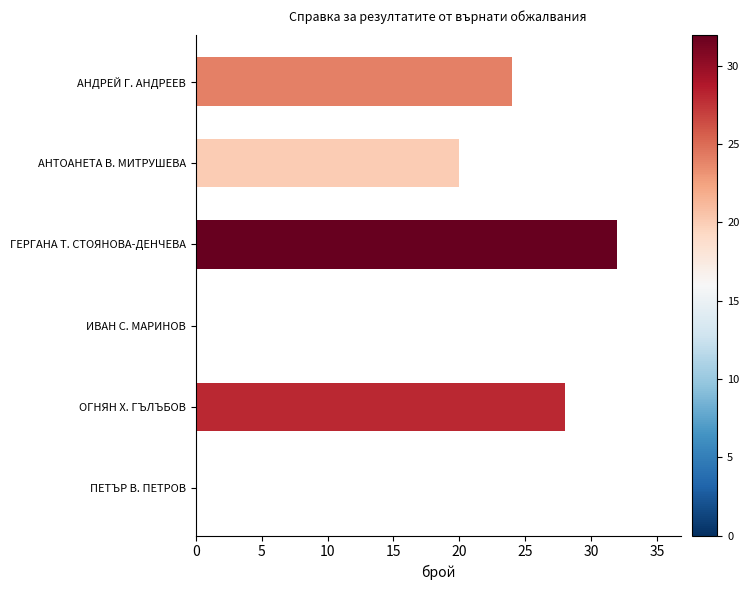

Approximately how many times larger is the value at АНДРЕЙ Г. АНДРЕЕВ compared to ОГНЯН Х. ГЪЛЪБОВ?

0.9